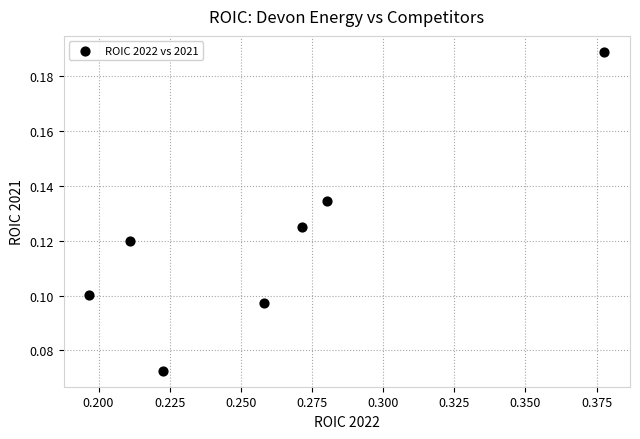

What is the average X value?

0.3